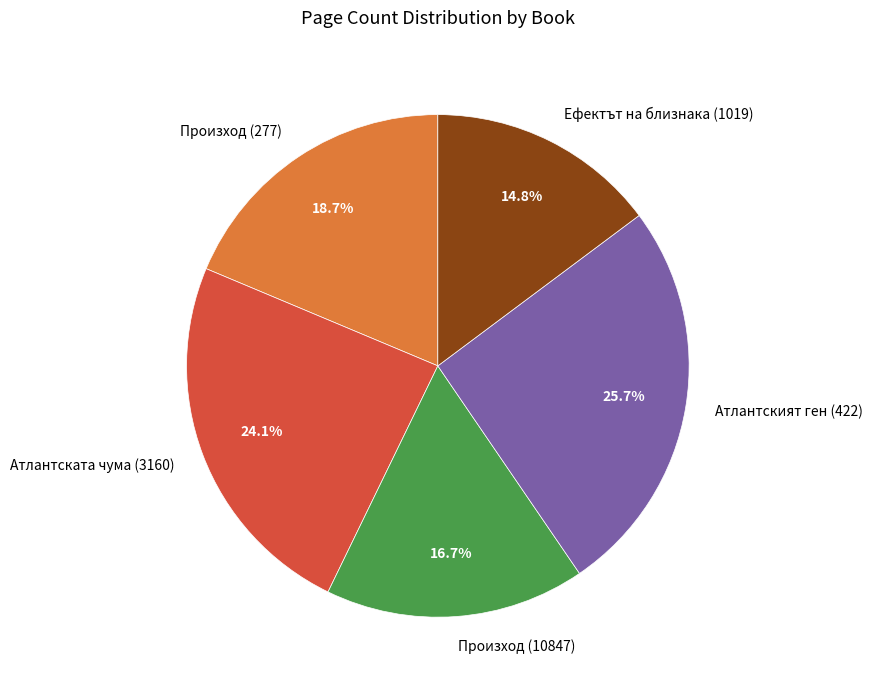

Which slice is the largest?

Атлантският ген (422)